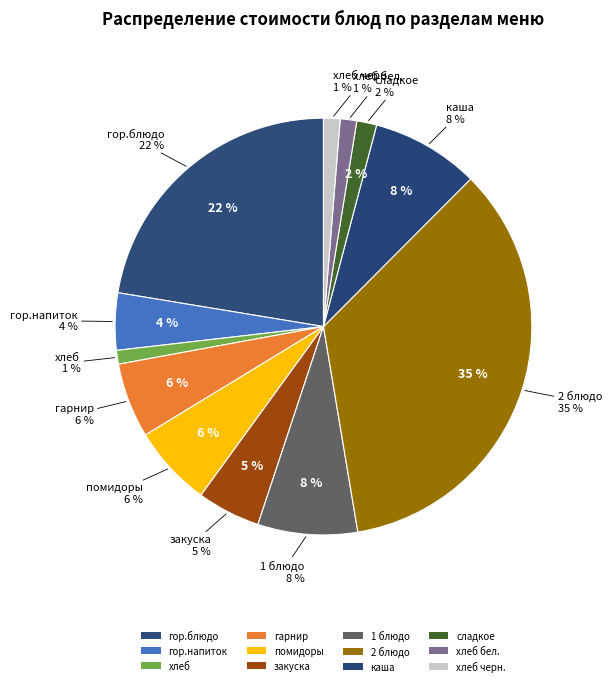

True or false: хлеб черн. accounts for 1% of the total.

True